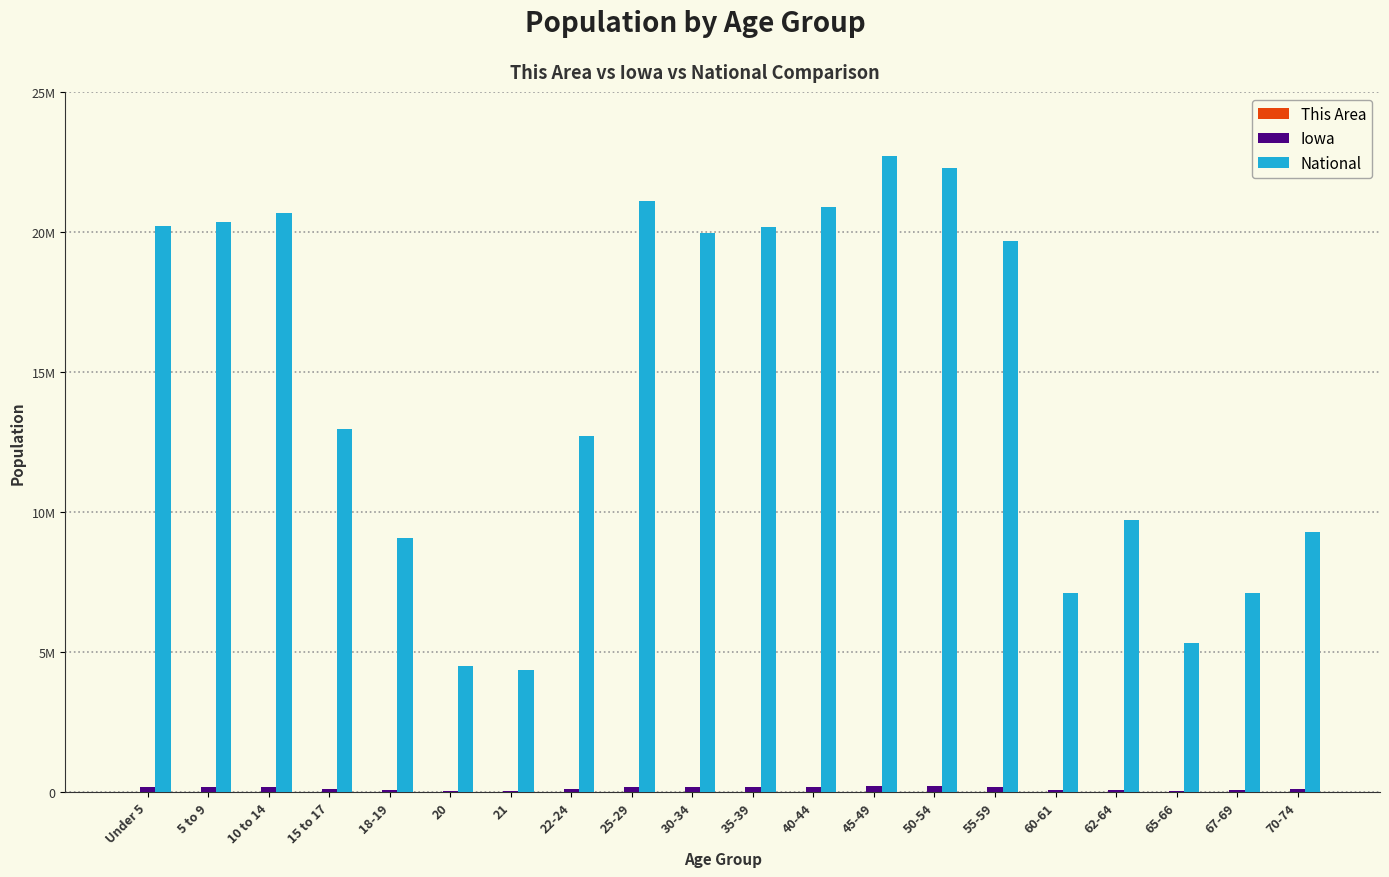

Does the chart contain stacked bars?

No